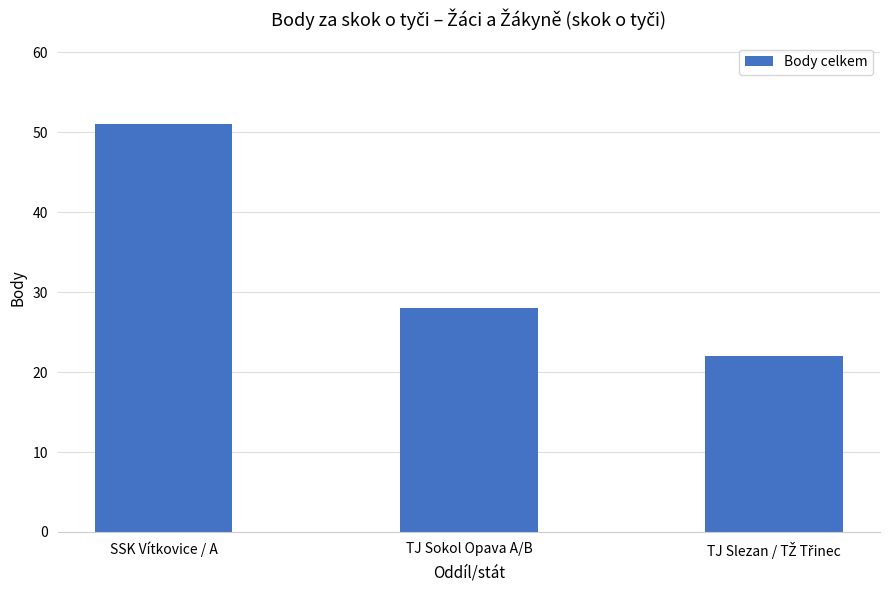

Which category has the highest value across all series?

SSK Vítkovice / A